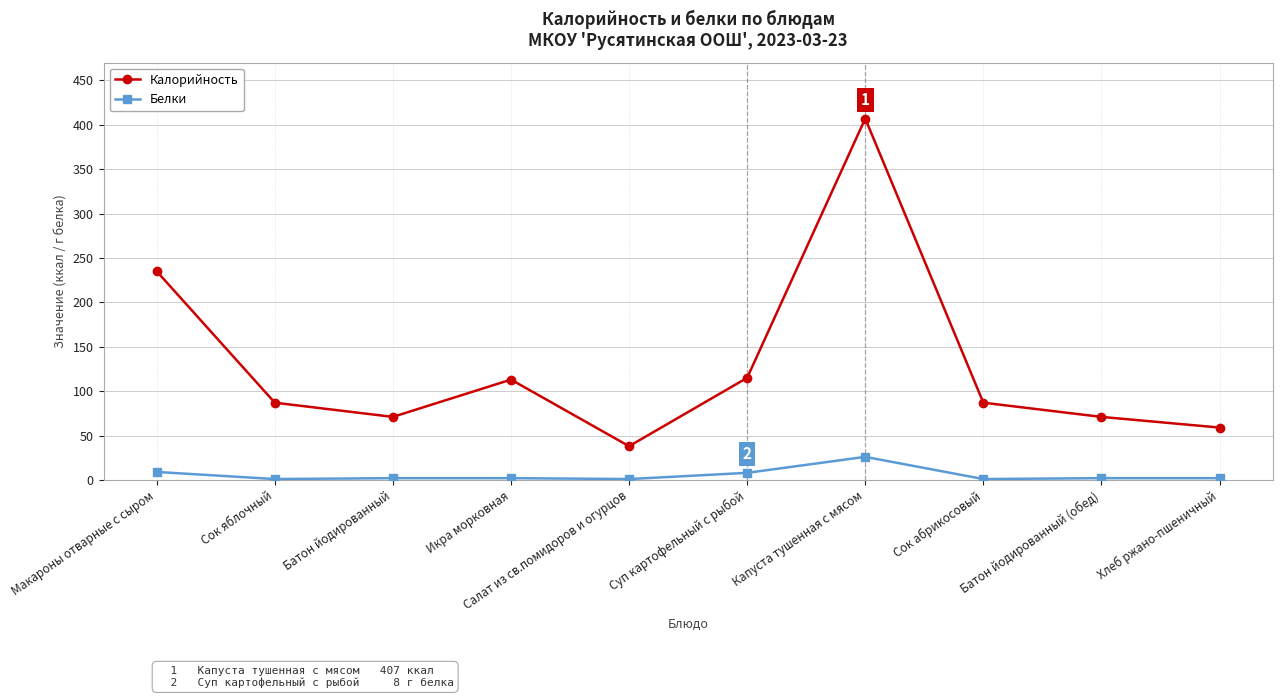

How many lines are shown in the chart?

2